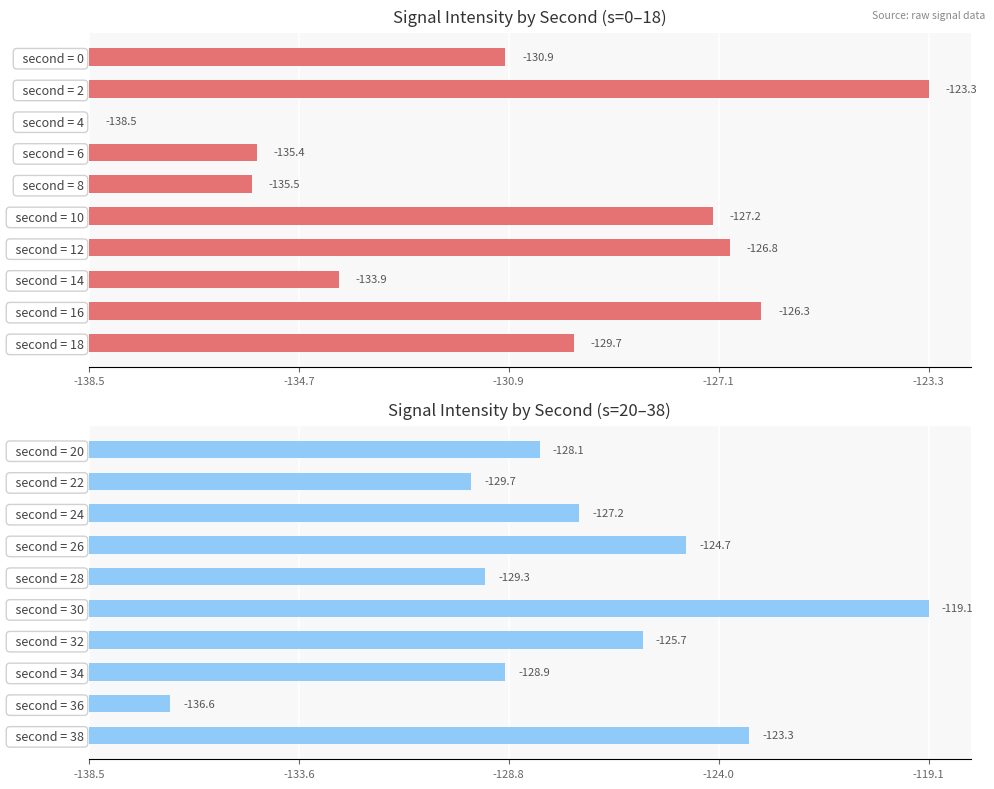

The value of intensity(dBm) [s=20–38] at second = 28 is 13.7. True or false?

False